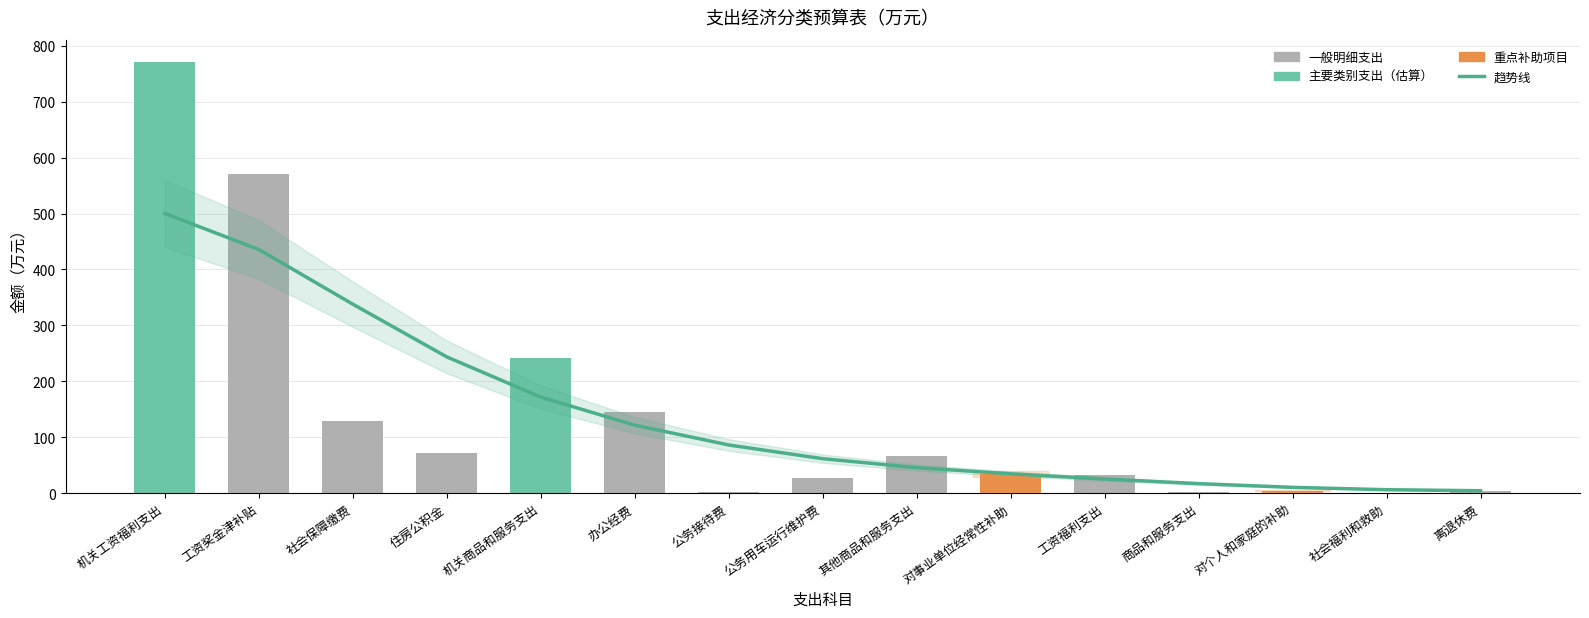

Which series changed the most between 公务接待费 and 工资福利支出?

趋势线（估算）